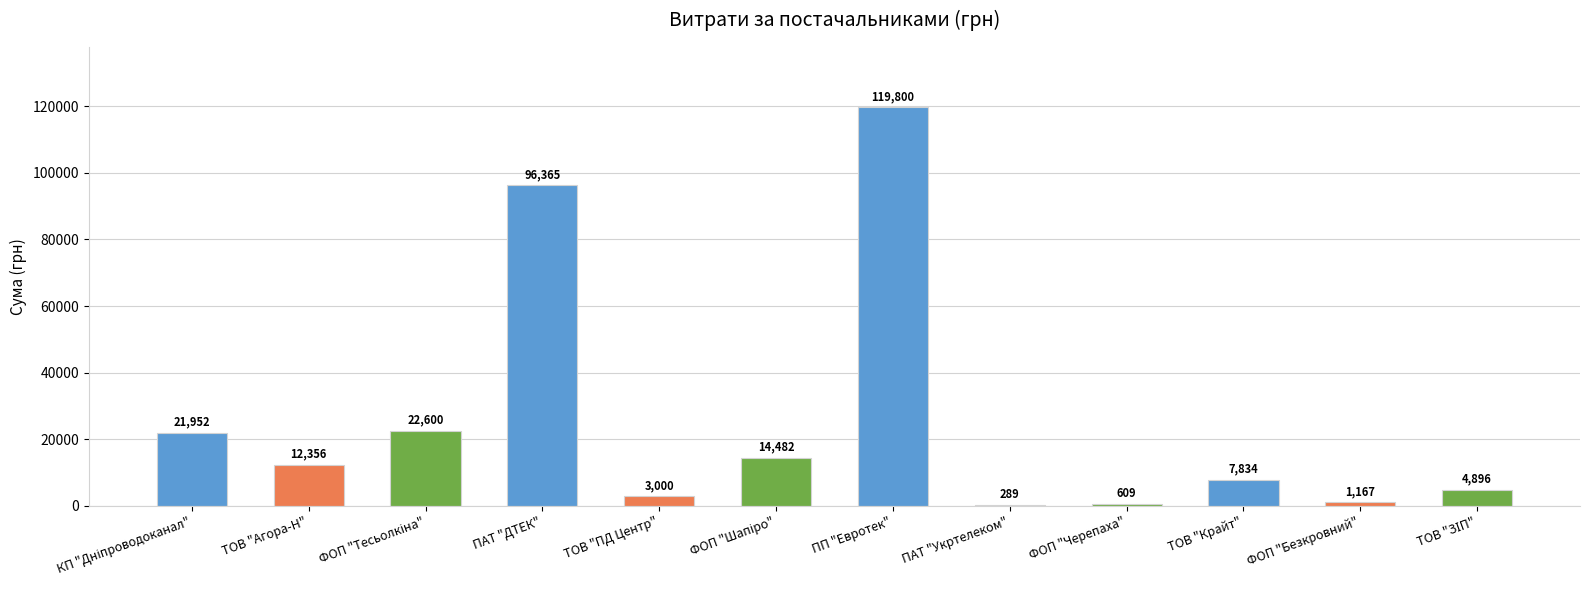

Approximately how many times larger is the value at ТОВ "Крайт" compared to ТОВ "Агора-Н"?

0.6